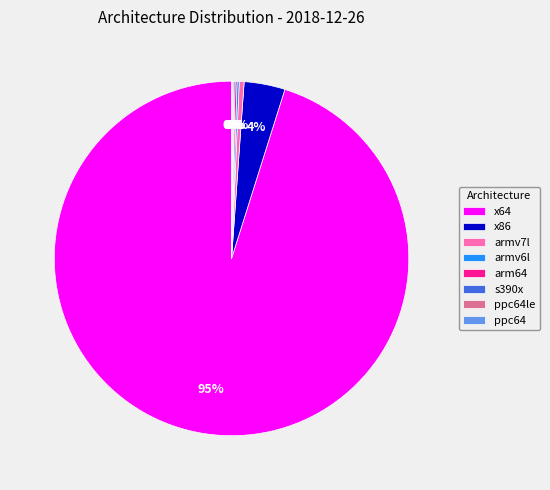

True or false: x64 accounts for 95% of the total.

True